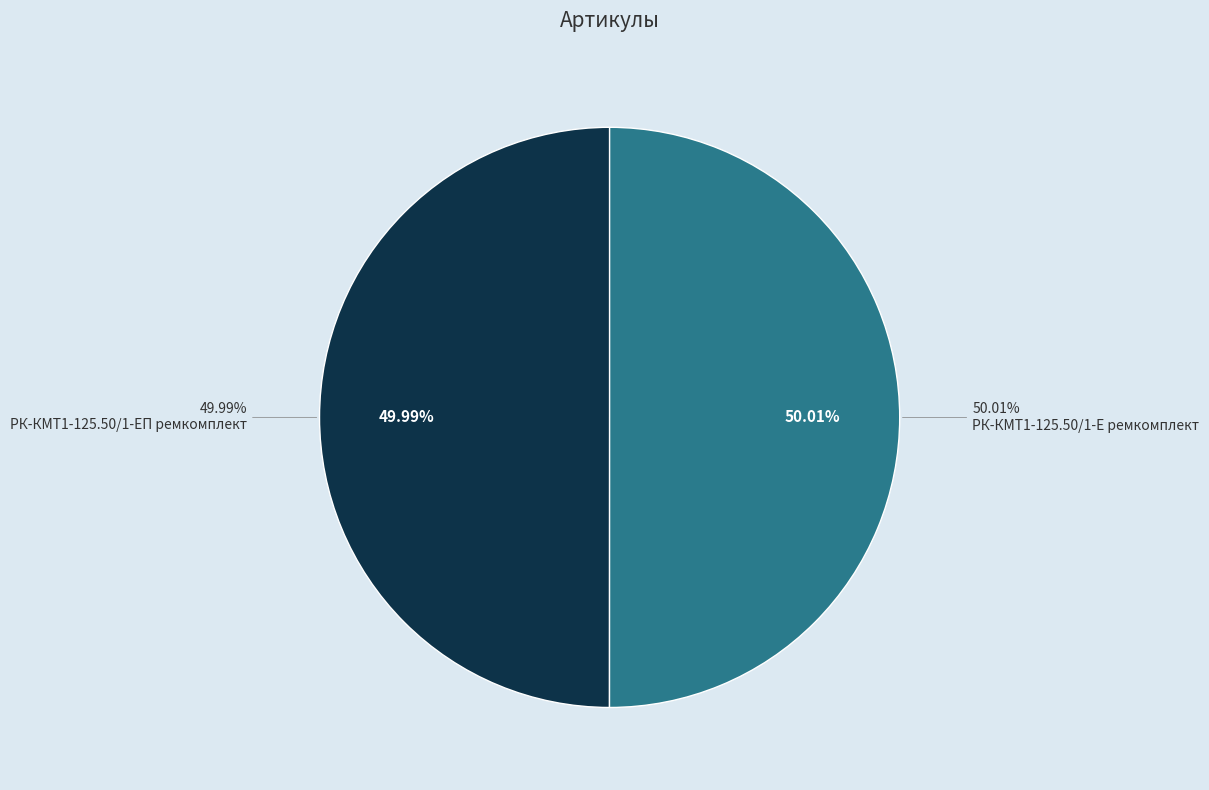

Which slice is the smallest?

РК-КМТ1-125.50/1-ЕП ремкомплект